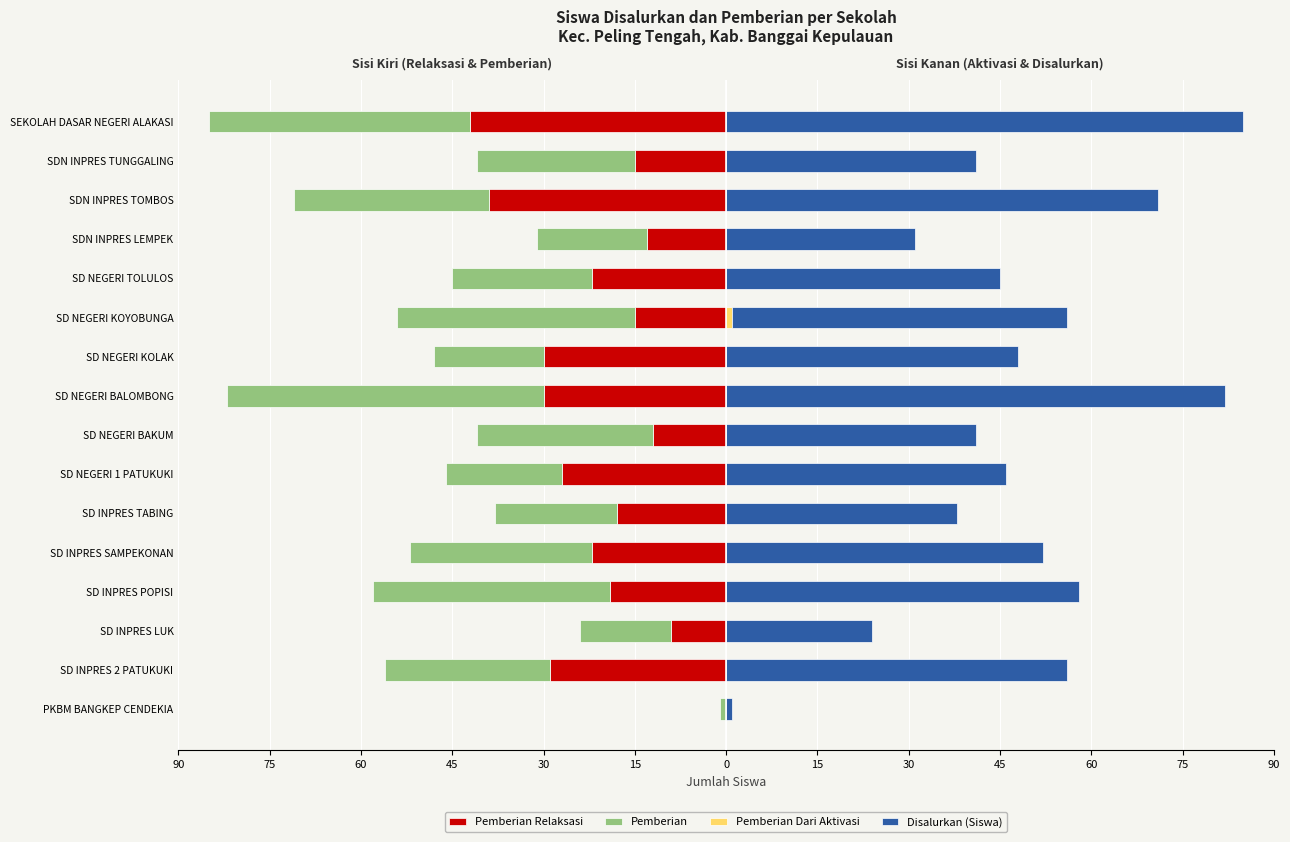

What is the greatest value displayed?

85